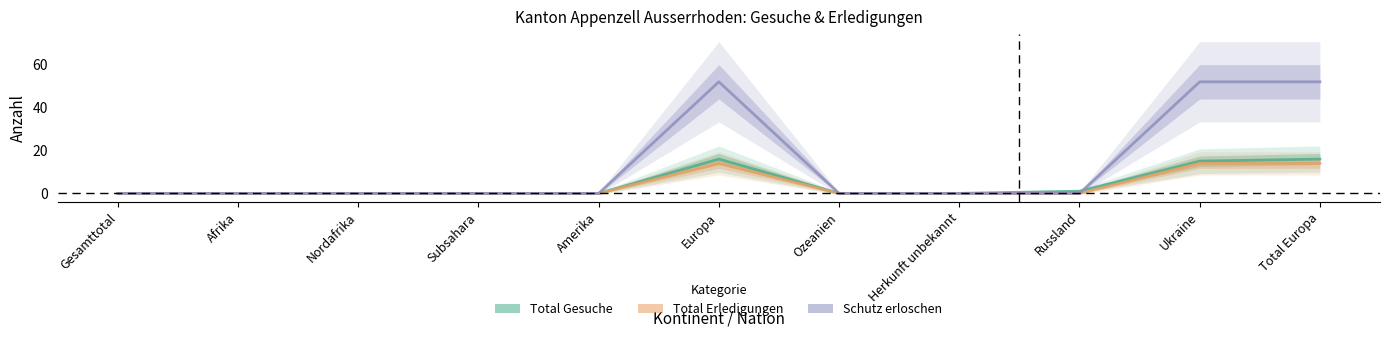

Is it true that Schutz erloschen equals -36 at Russland?

False